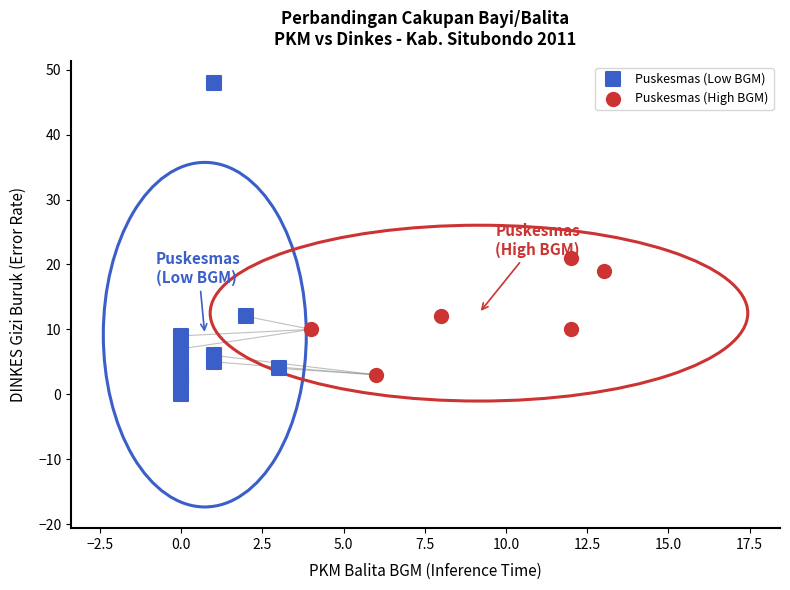

Which series reaches the maximum Y coordinate?

Puskesmas (Low BGM)